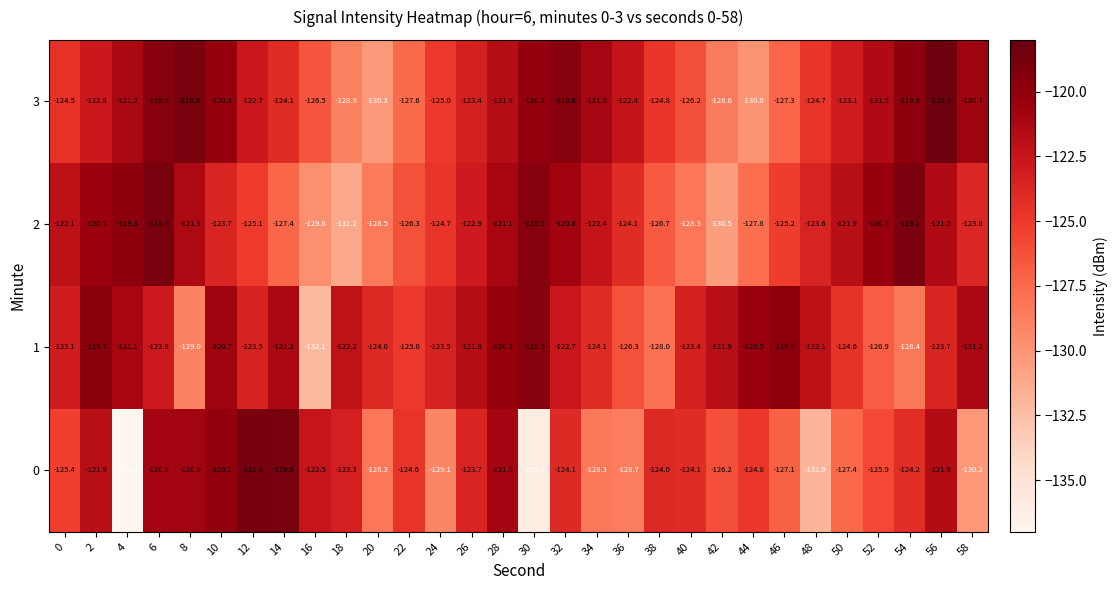

What is the difference between the 2 values at 28 and 44?

6.7